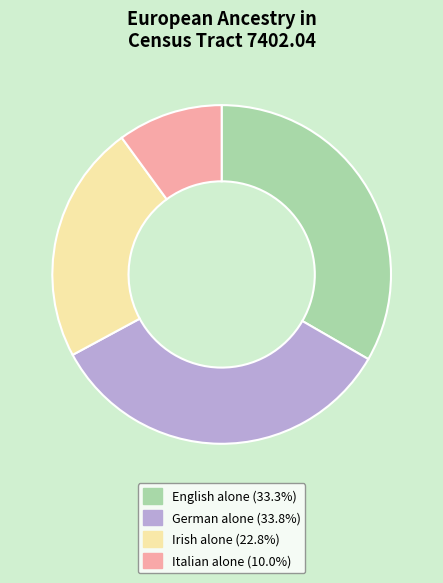

Does any single category account for the majority?

No